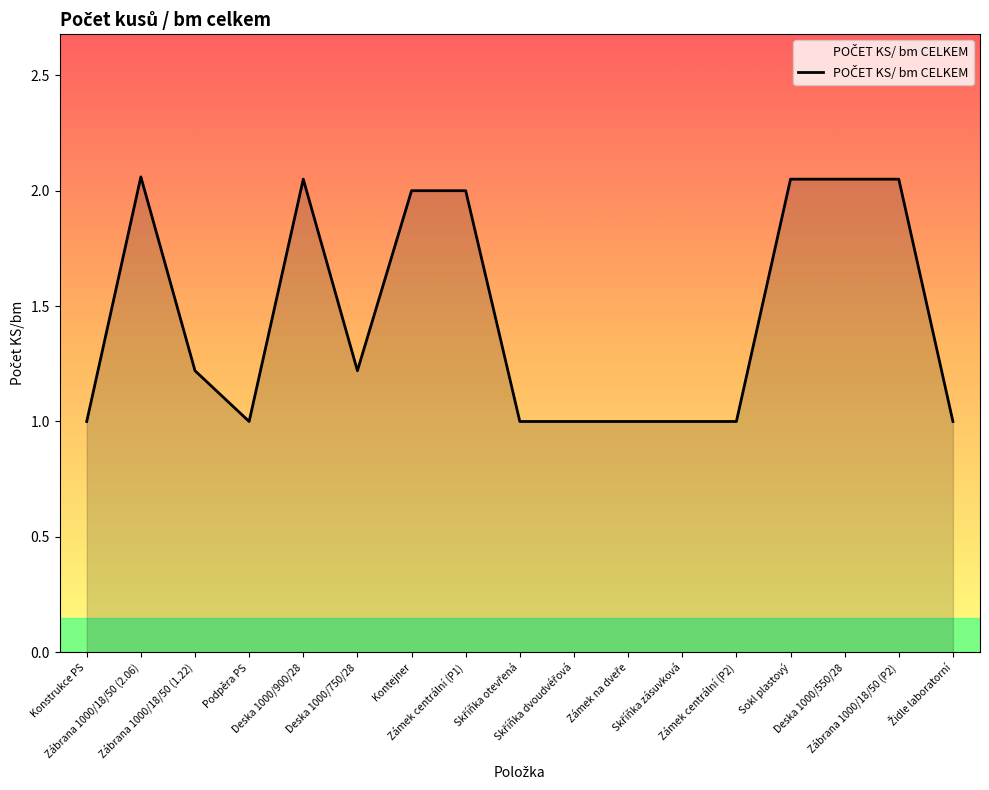

What is the smallest value displayed?

1.0